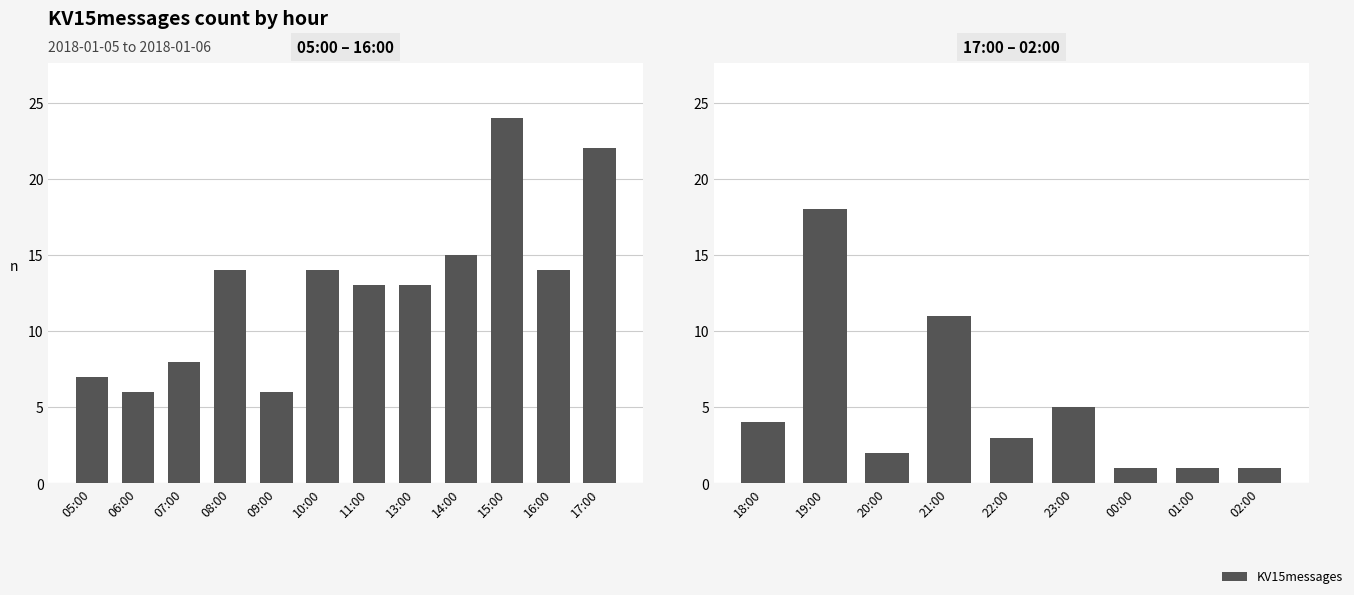

How many data points are less than 3?

4